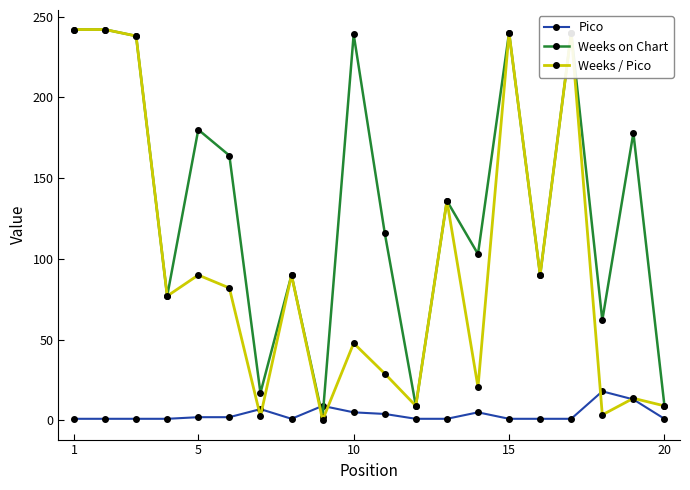

Which series has the widest spread of values?

Weeks / Pico